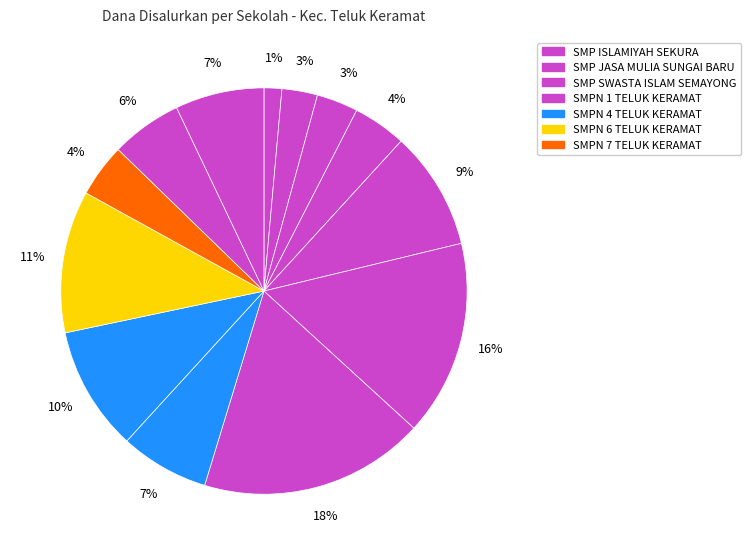

What is the smallest slice in the pie chart?

SMP ISLAMIYAH SEKURA